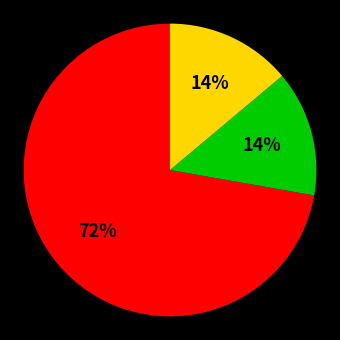

To the nearest percent, what is the difference between the largest and smallest slice percentages?

58%